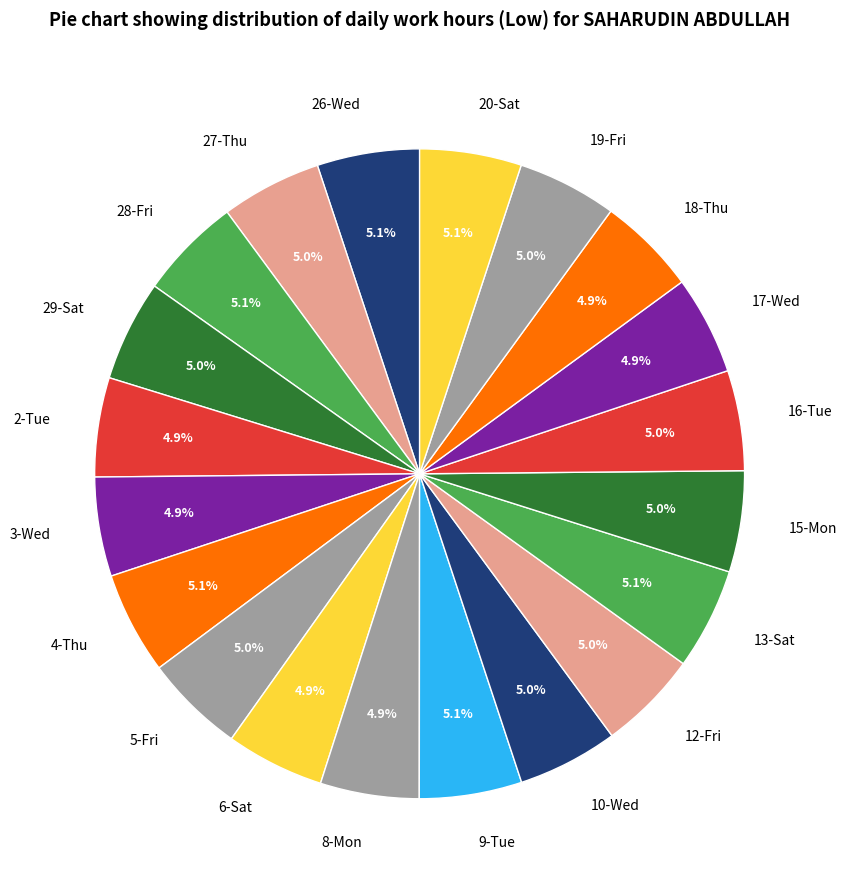

Is there any slice that represents more than half of the pie?

No